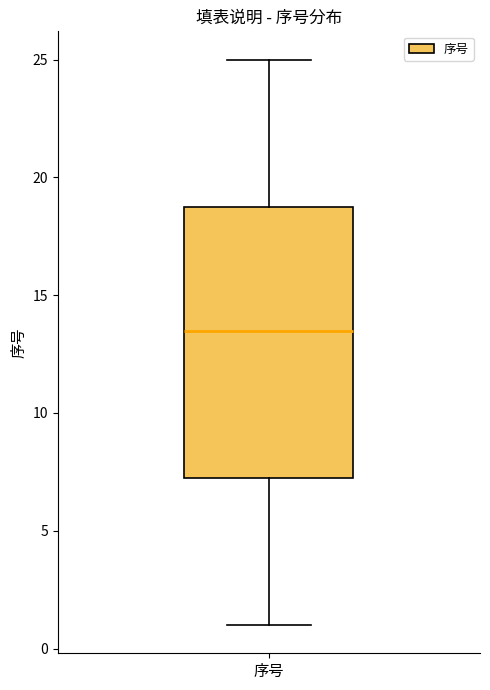

Where is the lower edge of the box for 序号 on the y-axis? The values are not printed on the chart, so give them approximately, as read against the axis.

7.5